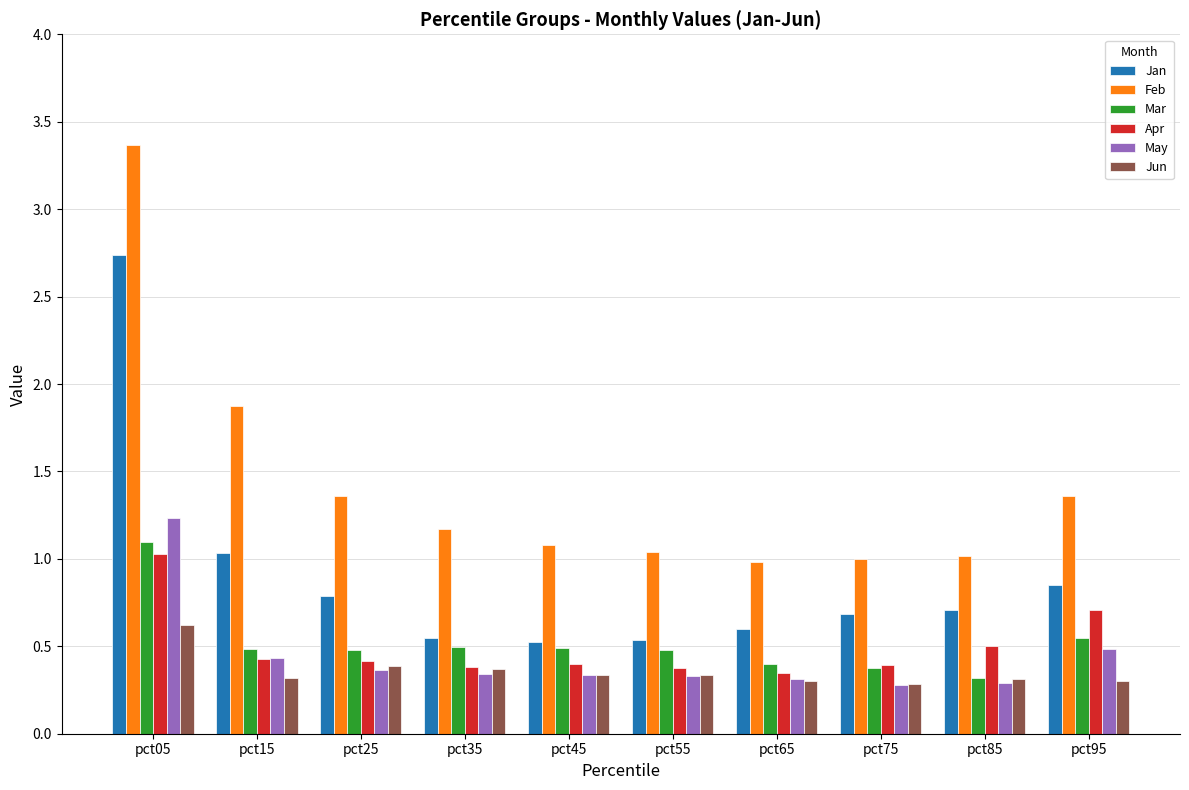

Count the number of data series in this chart.

6